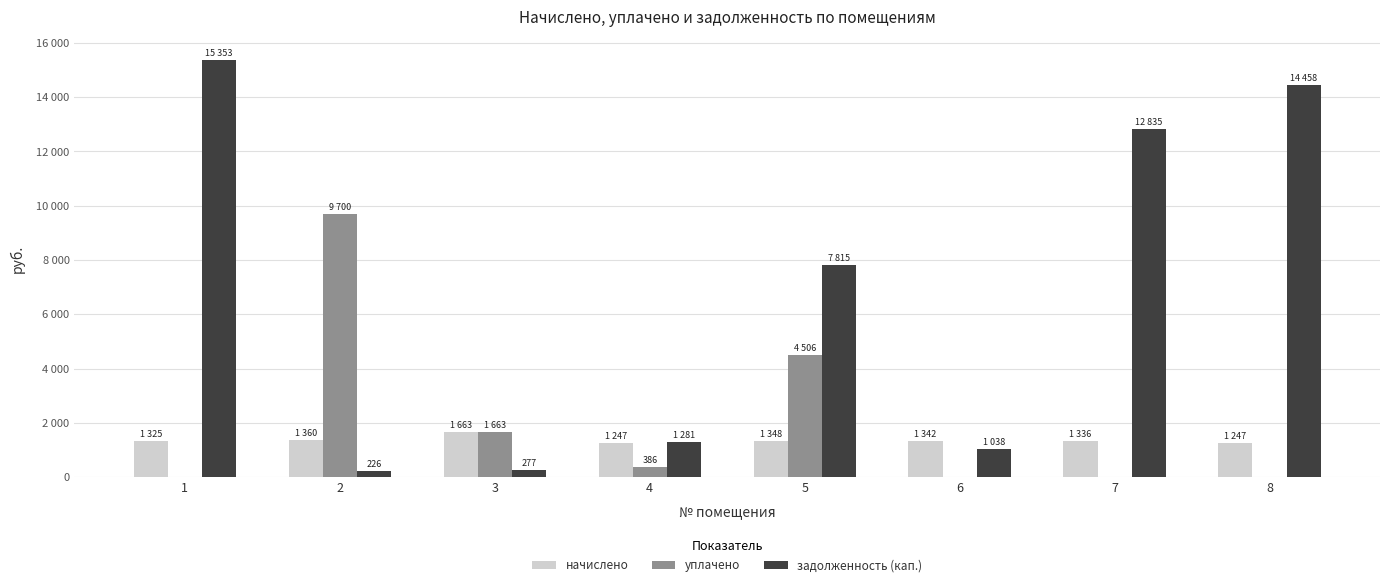

What are all the series names shown in the legend?

начислено, уплачено, задолженность (кап.)